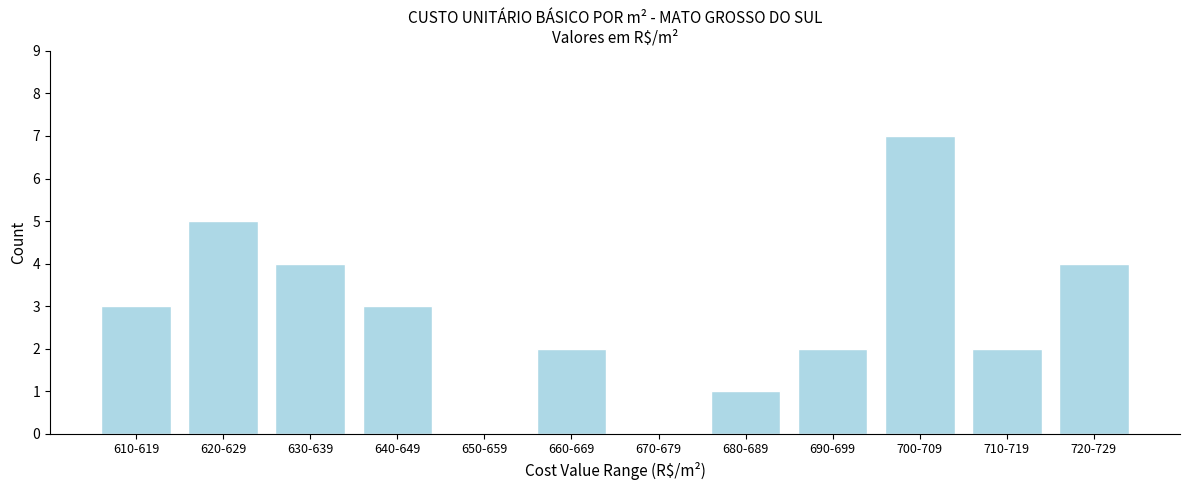

Reading left to right, transcribe all the data shown in this chart.

610-619=3	620-629=5	630-639=4	640-649=3	650-659=0	660-669=2	670-679=0	680-689=1	690-699=2	700-709=7	710-719=2	720-729=4